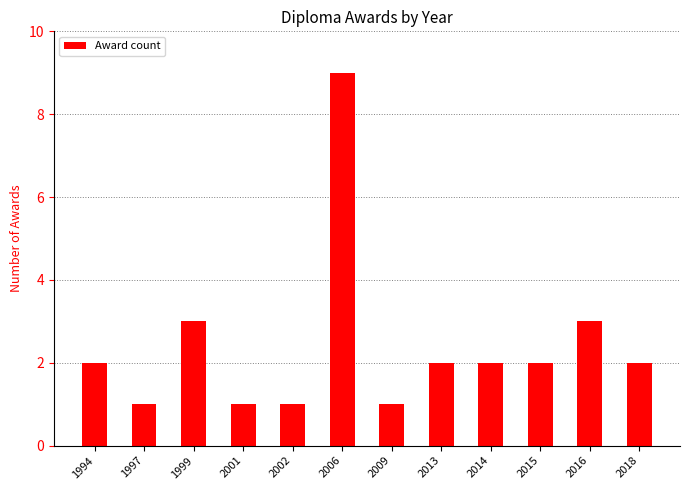

What is the average value?

2